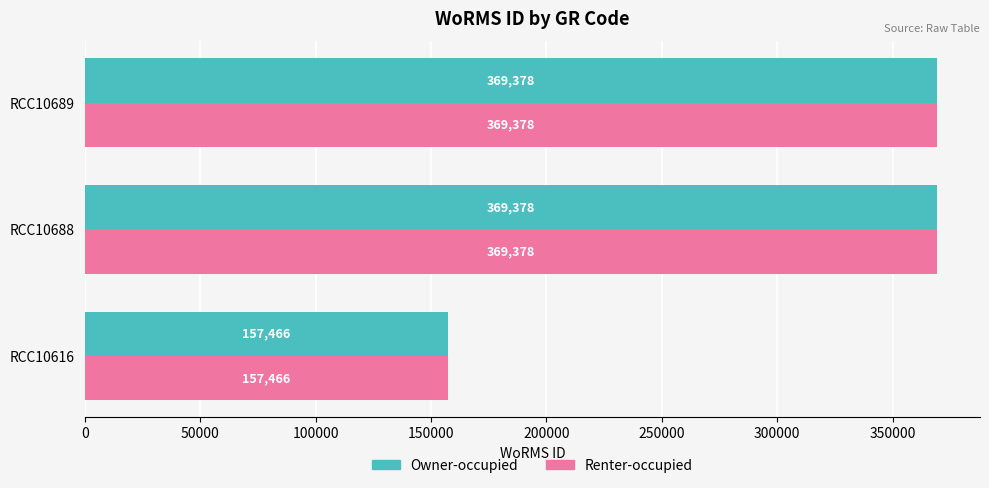

What is the total value across all series at RCC10688?

738756